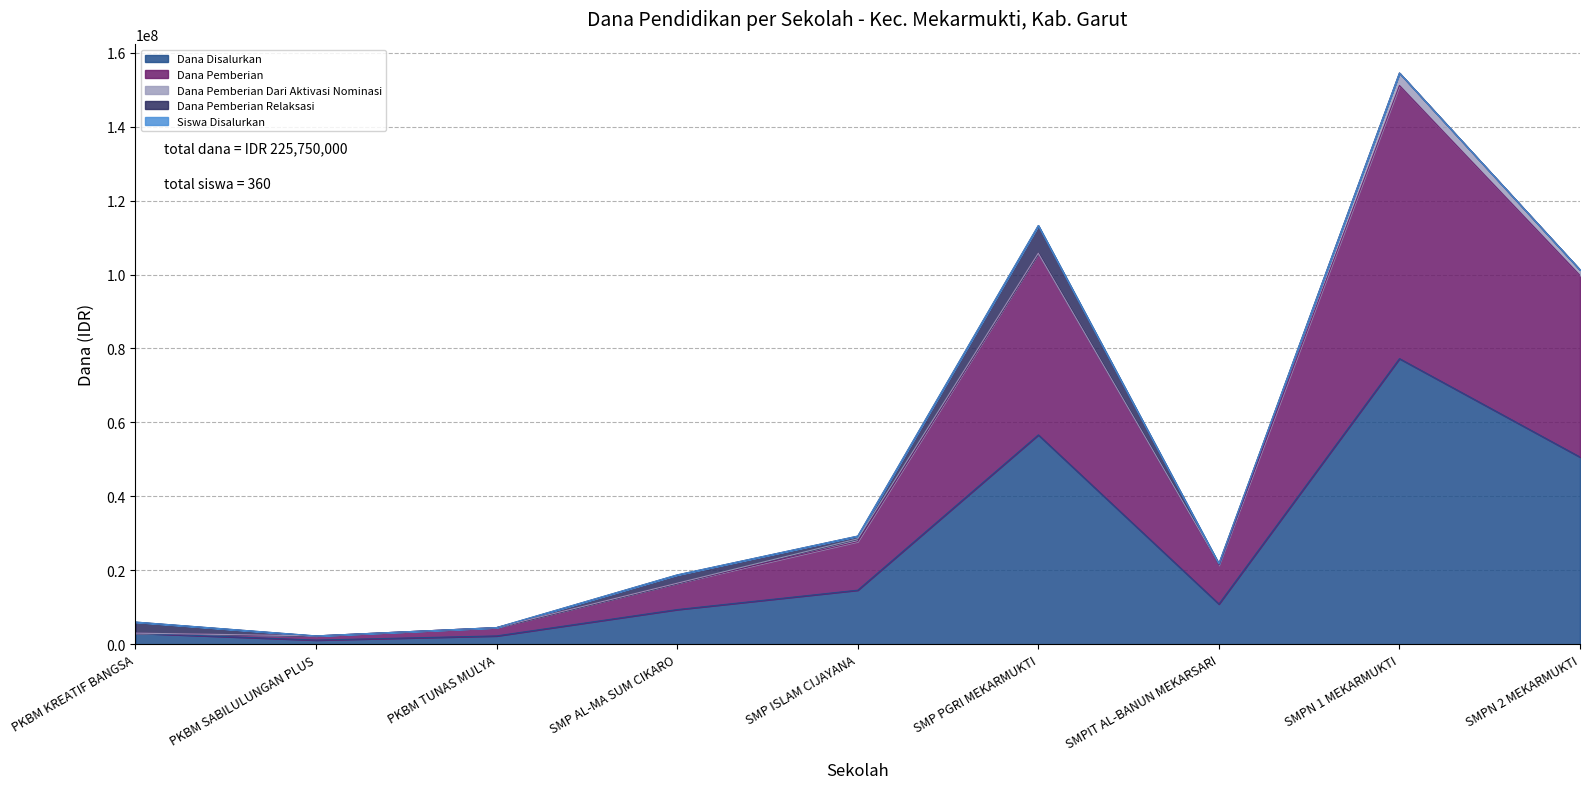

What is the sum of the Dana Disalurkan values at PKBM SABILULUNGAN PLUS and SMP ISLAM CIJAYANA?

15750000